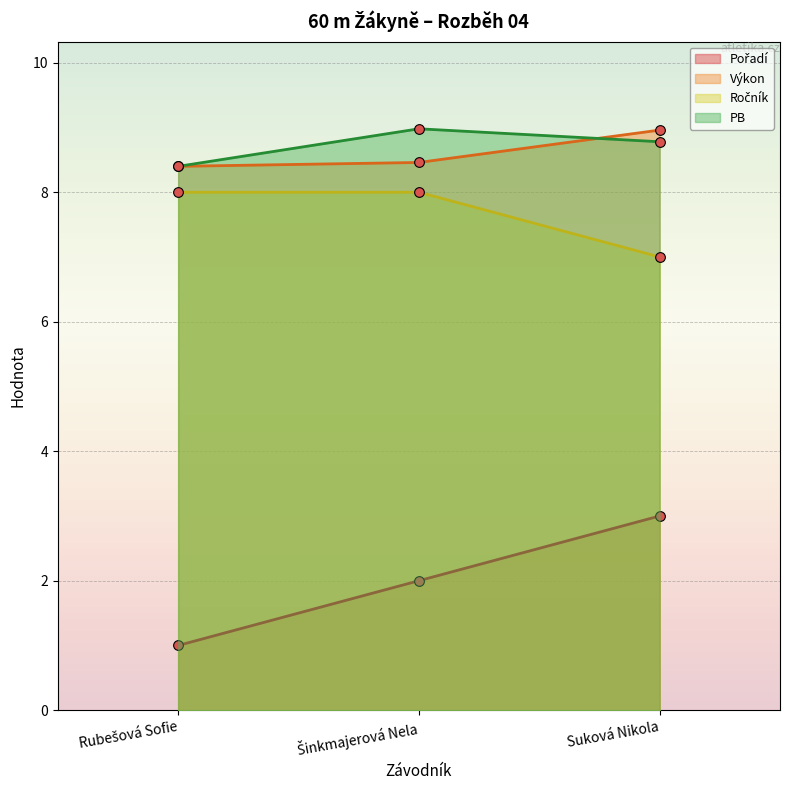

Between Rubešová Sofie and Suková Nikola, which series saw the biggest shift?

Pořadí